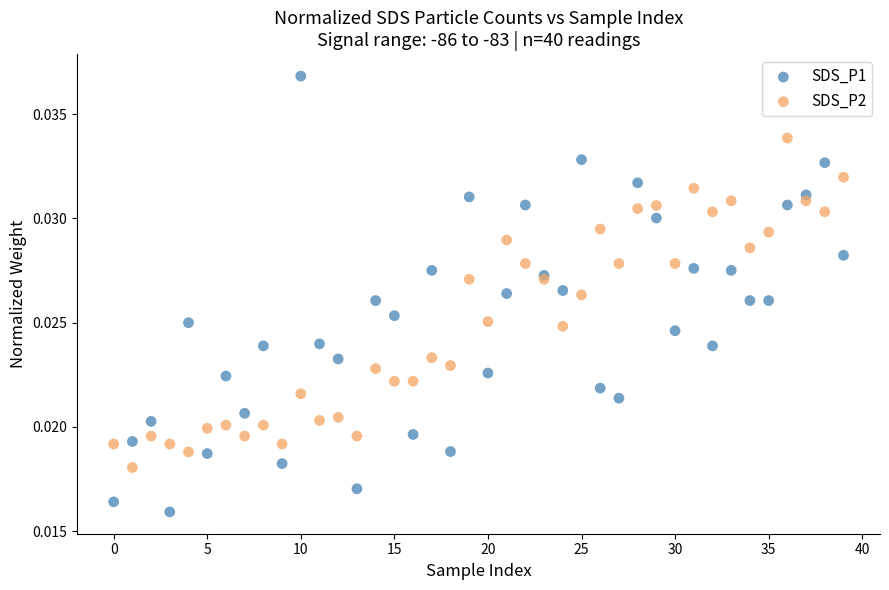

Which series reaches the maximum Y coordinate?

SDS_P1